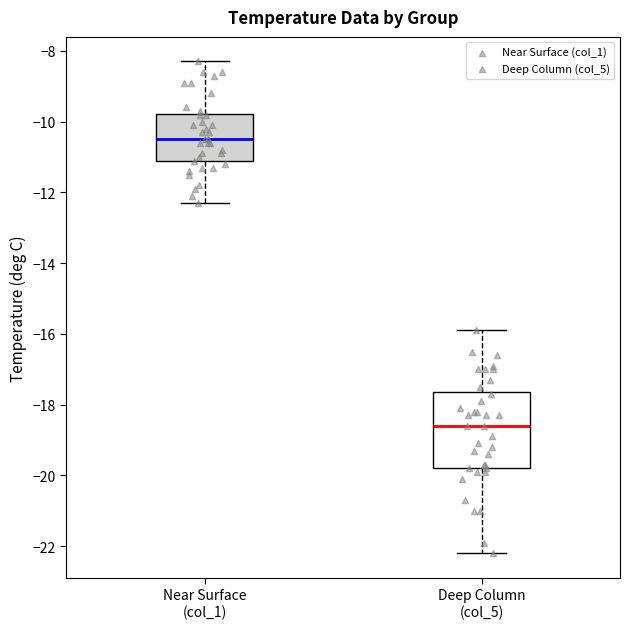

Where does the median line of the box for Deep Column (col_5) sit on the y-axis? The values are not printed on the chart, so give them approximately, as read against the axis.

-18.6